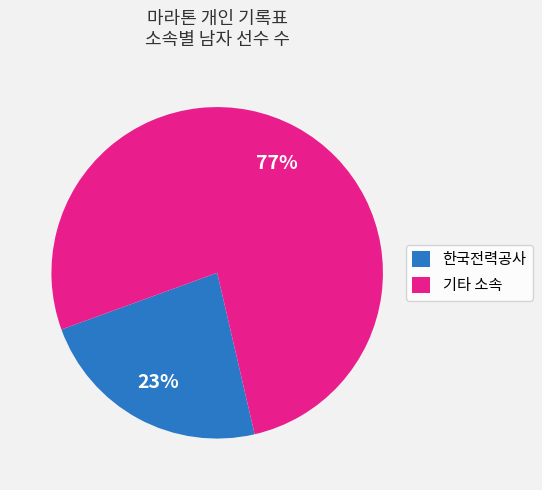

Which has a higher value, 기타 소속 or 한국전력공사?

기타 소속